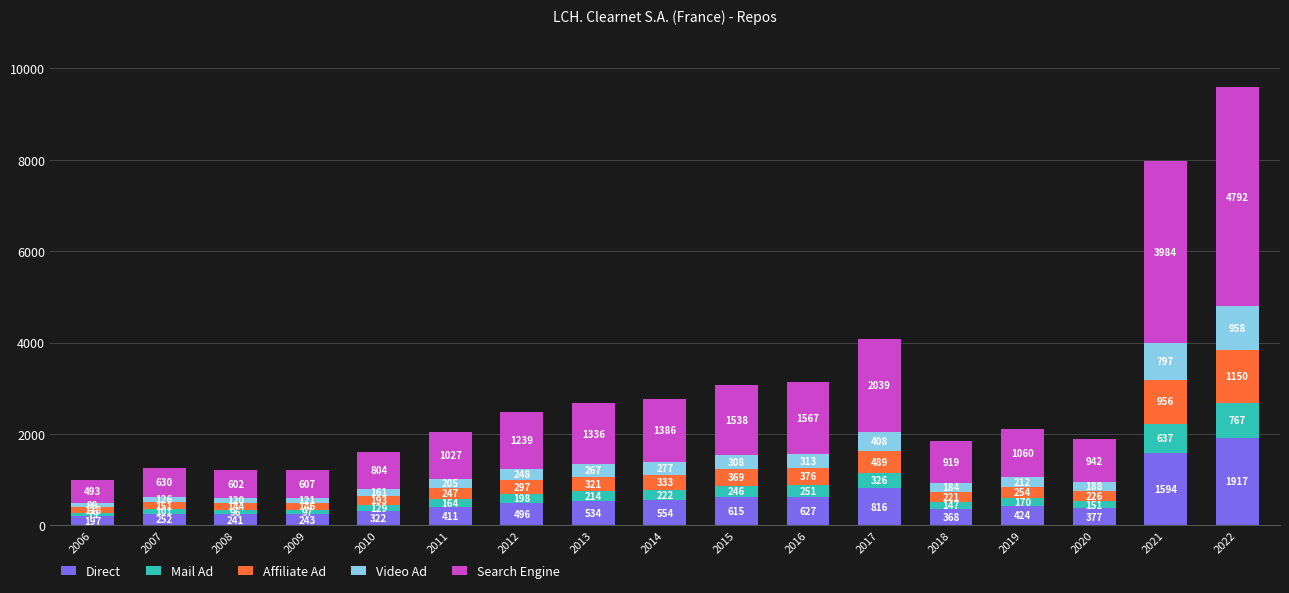

True or false: Direct has a value of 1593.6 at 2021.

True